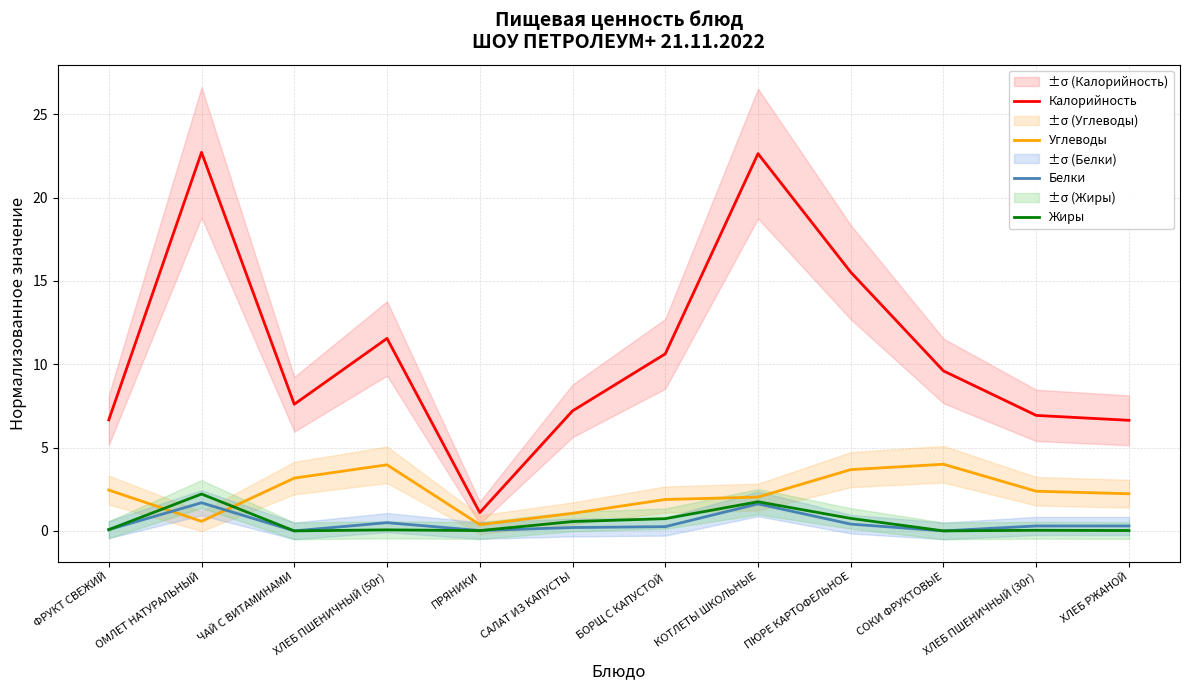

What value does the Калорийность series have at ПРЯНИКИ?

1.1